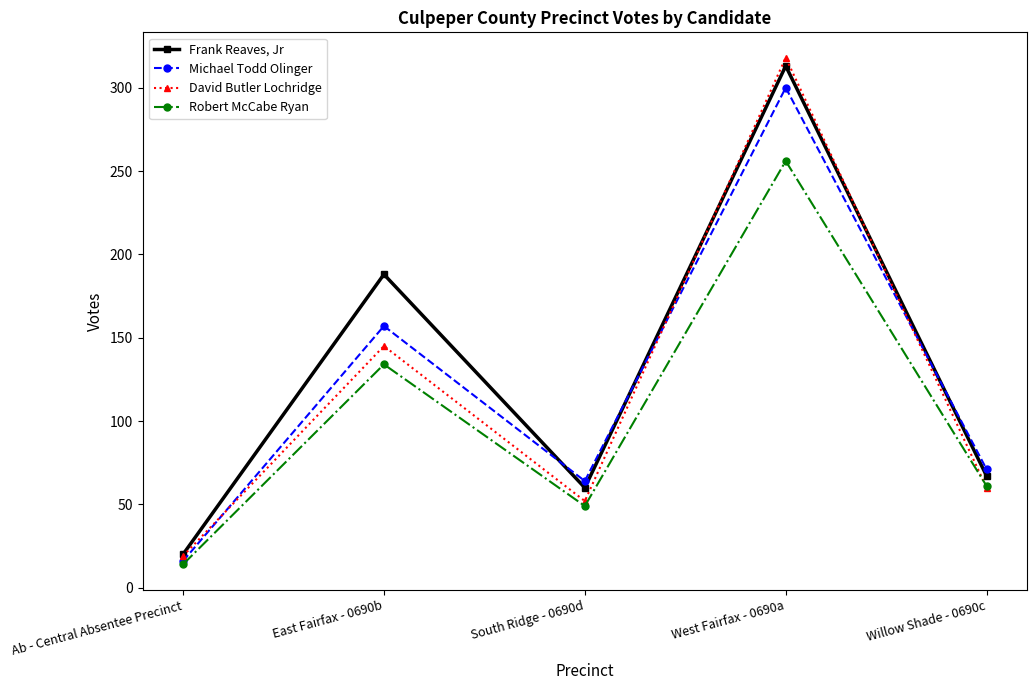

The value of David Butler Lochridge at Willow Shade - 0690c is 19. True or false?

False